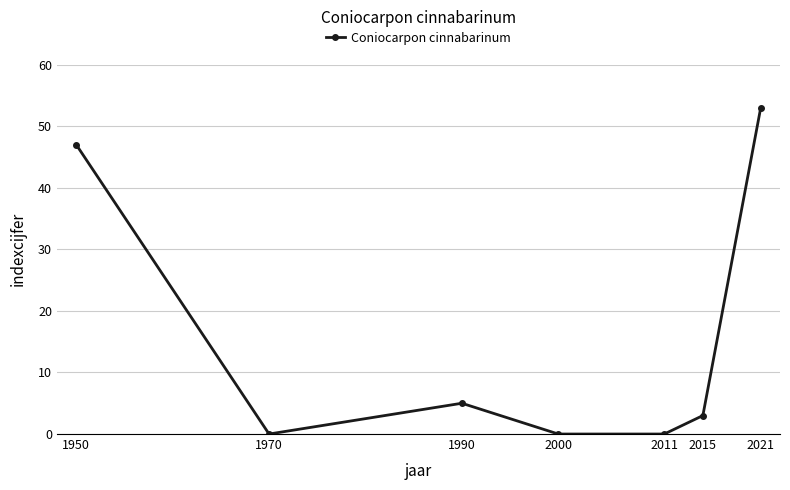

True or false: there are more than 1 points higher than both neighbors.

False